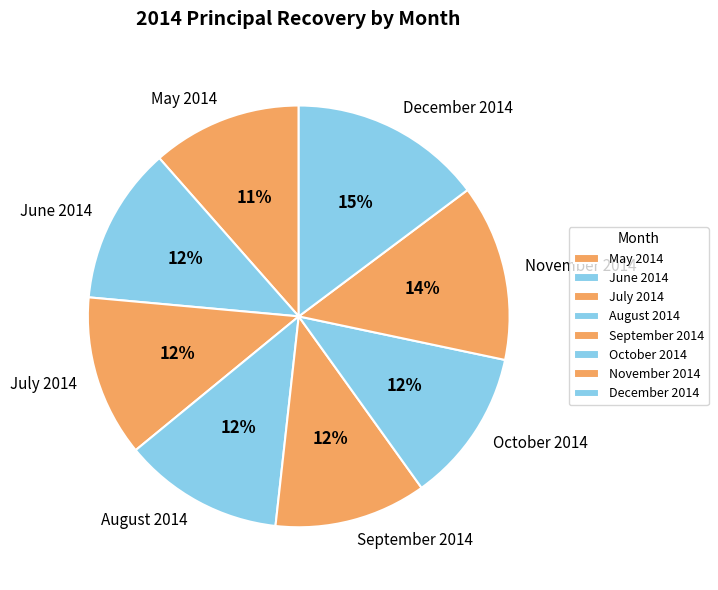

Between May 2014 and June 2014, which is larger?

June 2014